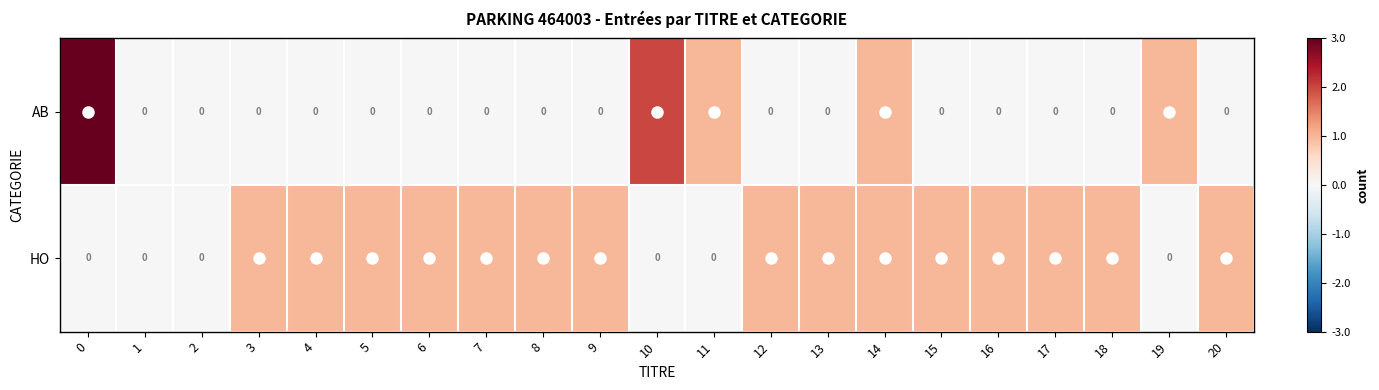

Count the HO values in the range 0 to 1.

21